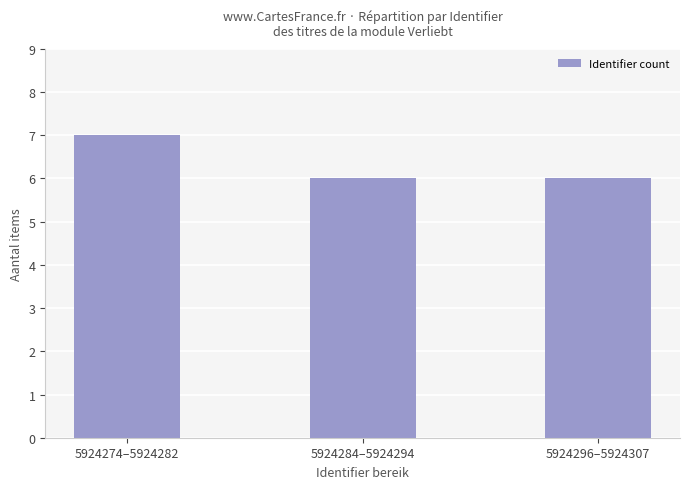

Approximately how many times larger is the value at 5924284–5924294 compared to 5924296–5924307?

1.0